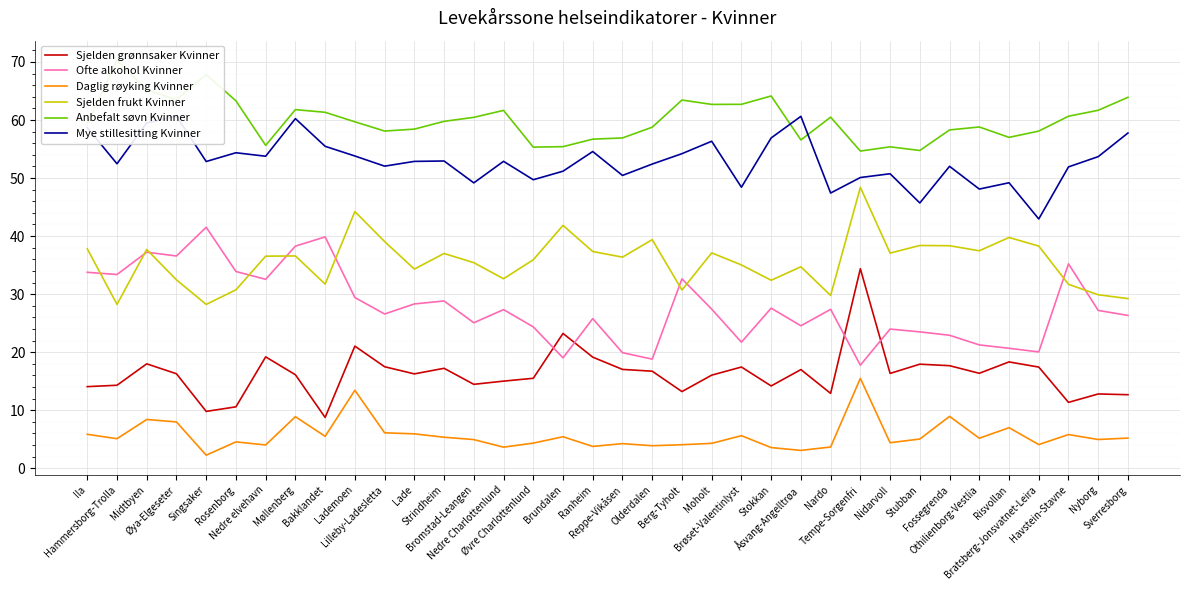

Which series changed the most between Lade and Olderdalen?

Ofte alkohol Kvinner